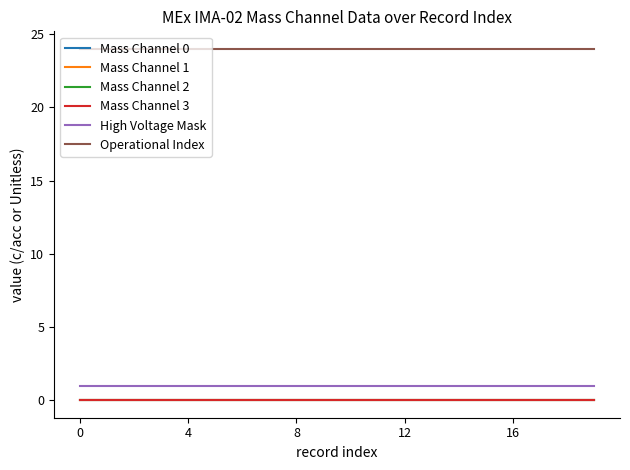

Does the chart have visible grid lines?

No